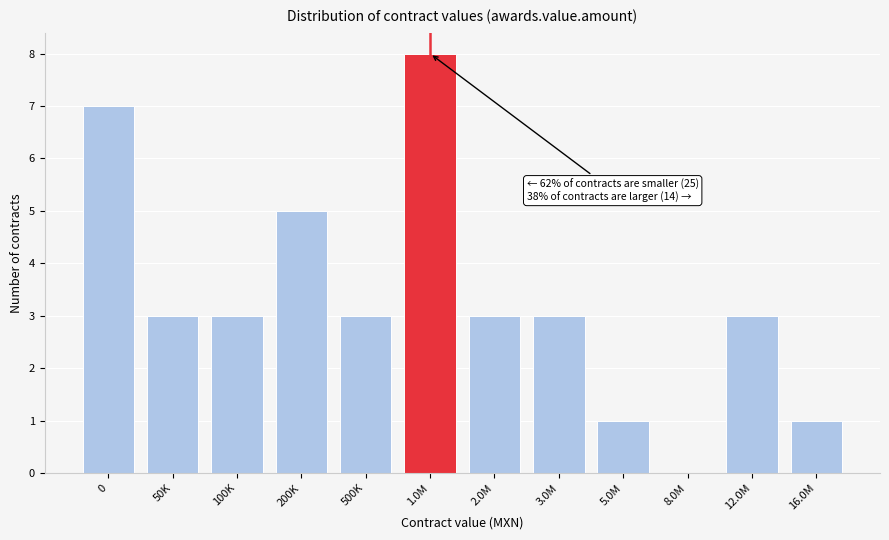

Reading left to right, transcribe all the data shown in this chart.

0=7	50K=3	100K=3	200K=5	500K=3	1.0M=8	2.0M=3	3.0M=3	5.0M=1	8.0M=0	12.0M=3	16.0M=1